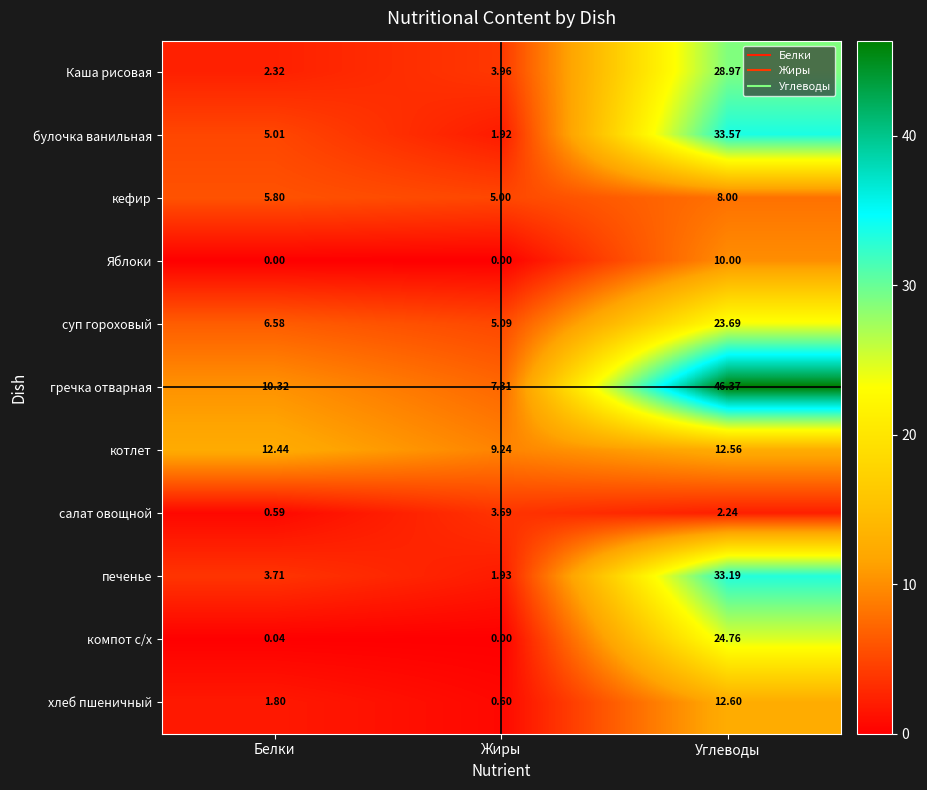

Rank the series by their maximum value, from lowest to highest.

салат овощной, кефир, Яблоки, котлет, хлеб пшеничный, суп гороховый, компот с/х, Каша рисовая, печенье, булочка ванильная, гречка отварная